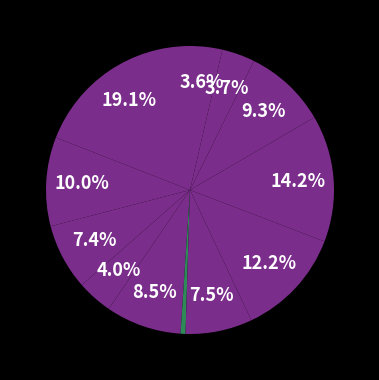

How many segments does this pie chart have?

12